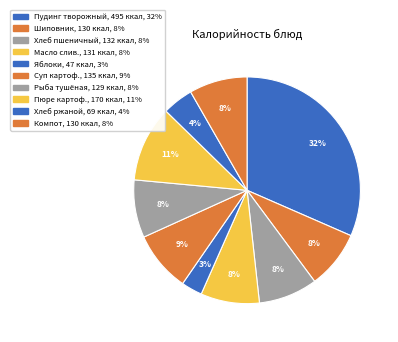

Rank the categories by value from lowest to highest.

Яблоки свежие, Хлеб ржаной, Рыба тушённая в томате, Напиток из плодов шиповника, Компот из смеси сухофруктов, Масло сливочное порционное, Хлеб пшеничный йодированный, Суп картофельный с яйцом, Картофельное пюре, Пудинг из творога с мол. сгущённым